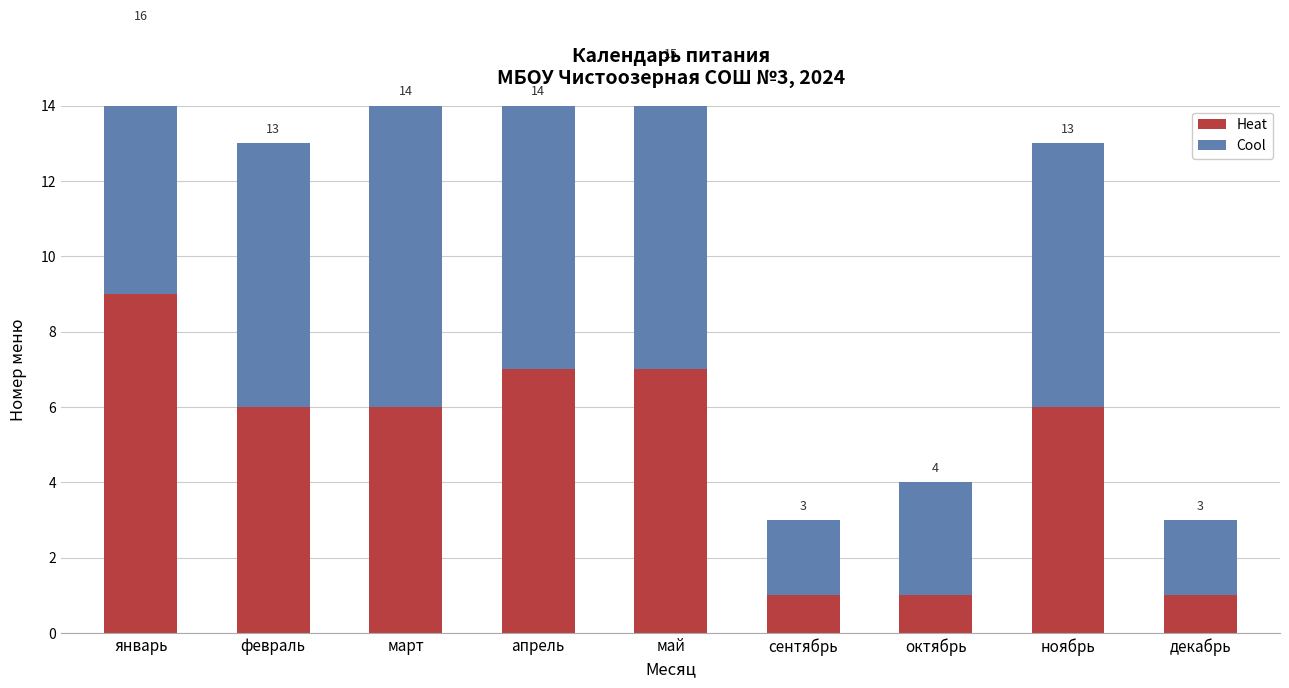

Reading right to left, list all the values displayed in this chart.

Heat: декабрь=1	ноябрь=6	октябрь=1	сентябрь=1	май=7	апрель=7	март=6	февраль=6	январь=9
Cool: декабрь=2	ноябрь=7	октябрь=3	сентябрь=2	май=8	апрель=7	март=8	февраль=7	январь=7